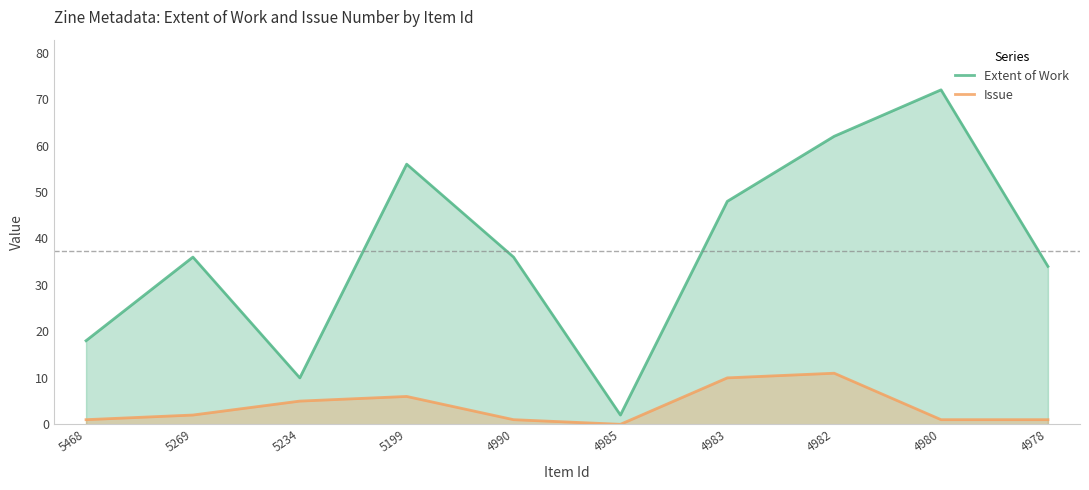

What is the sum of the Issue values at 4985 and 5269?

2